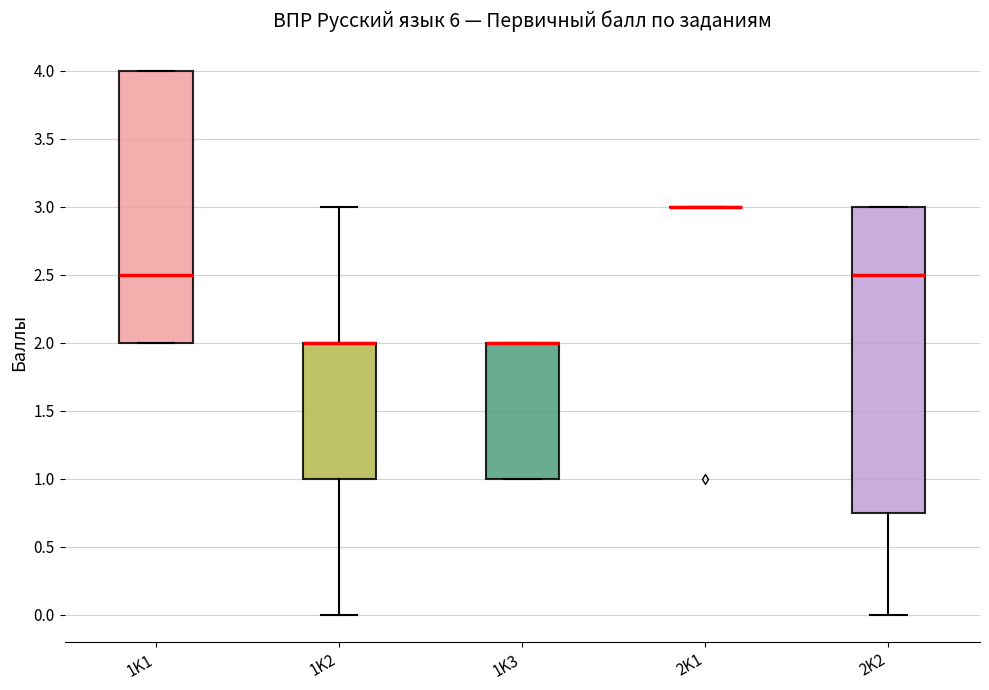

Which box is the tallest, from its lower edge to its upper edge?

2K2